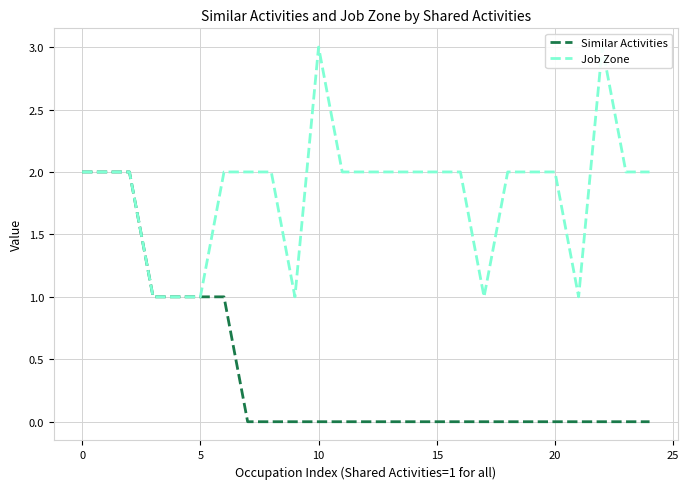

What are all the series names shown in the legend?

Similar Activities, Job Zone